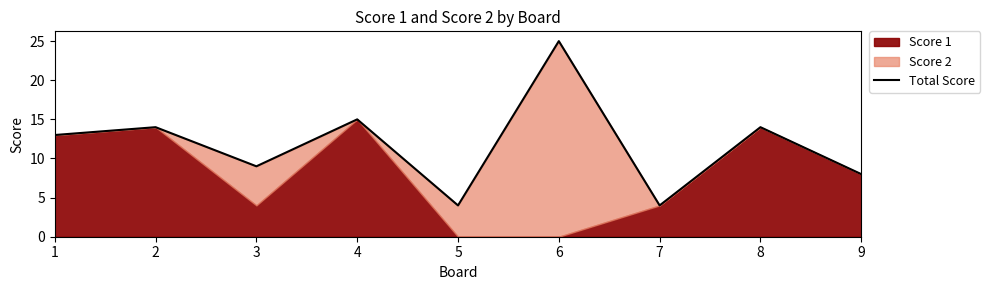

Where is the data nearest to the value 14?

2